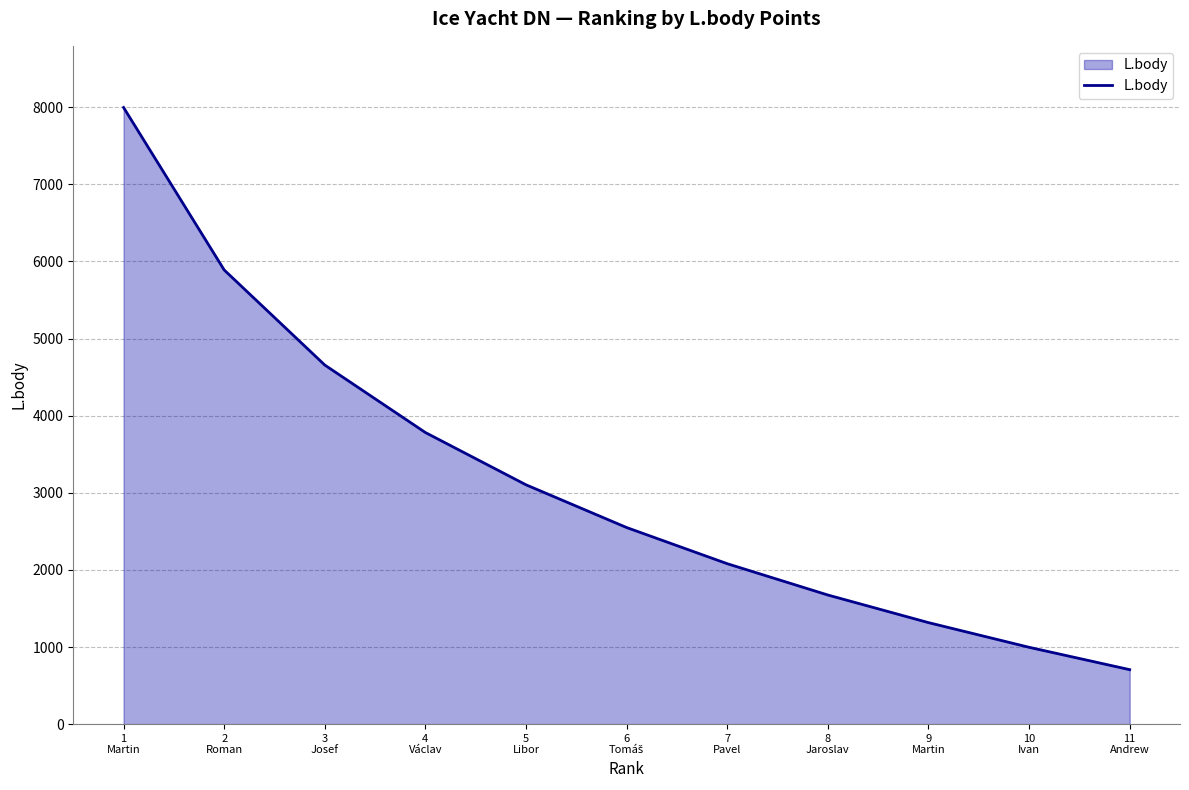

Count the number of data series in this chart.

1